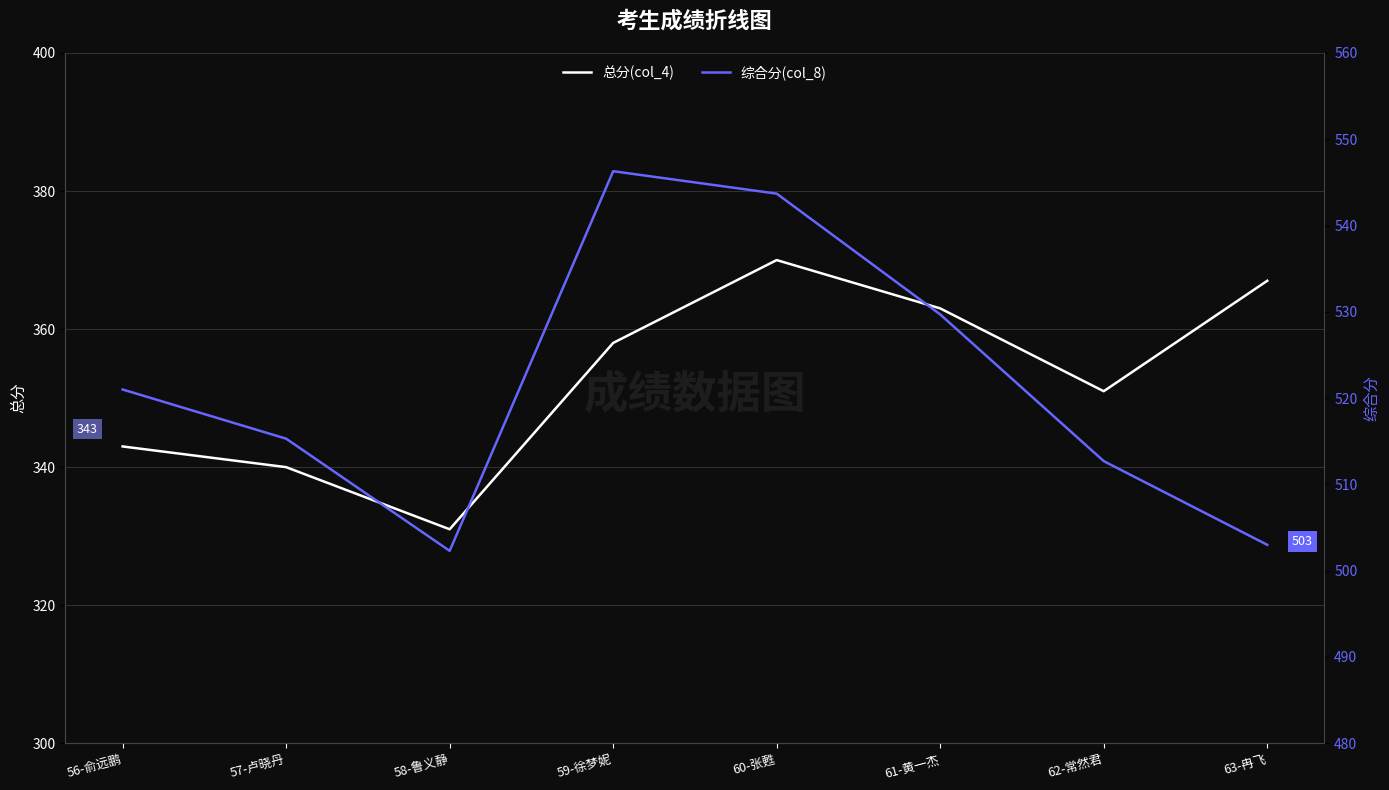

True or false: 综合分(col_8) and 总分(col_4) cross at least once.

False